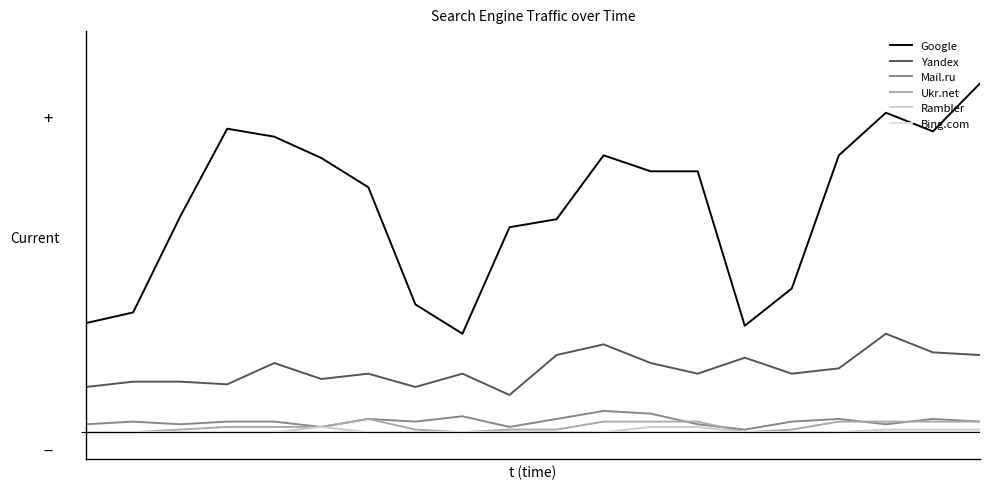

At which category is the sum across all series the highest?

19